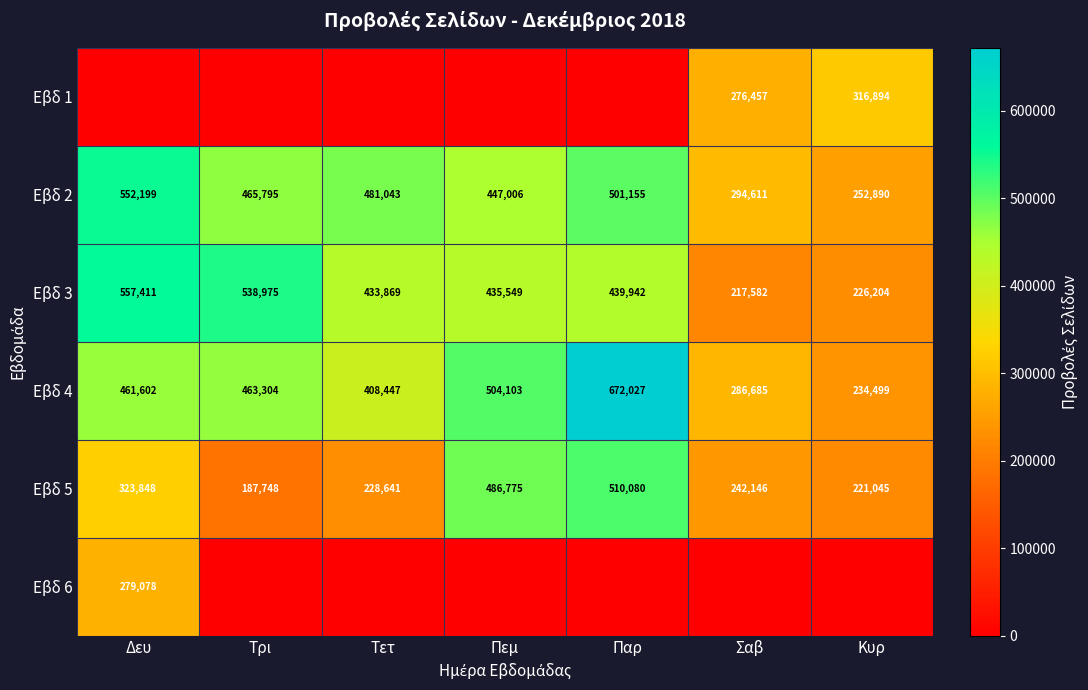

List the labels in order of Εβδ 2 value, largest first.

Δευ, Παρ, Τετ, Τρι, Πεμ, Σαβ, Κυρ